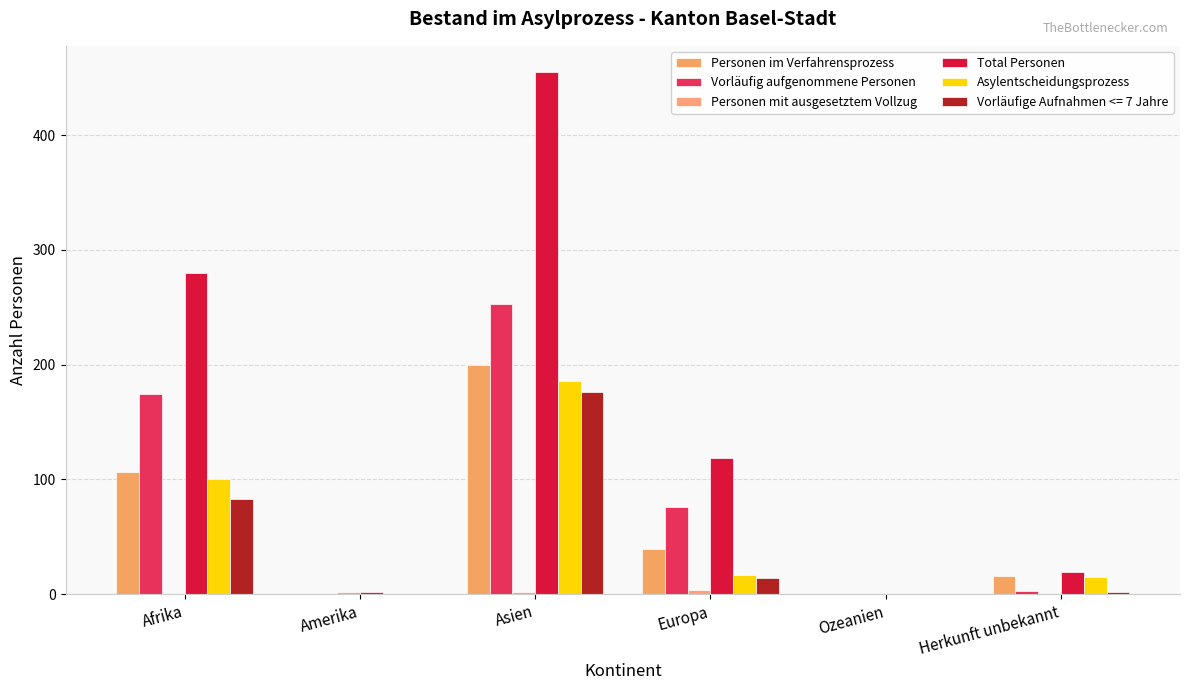

What is the difference between the maximum and second lowest values in the Total Personen series?

453